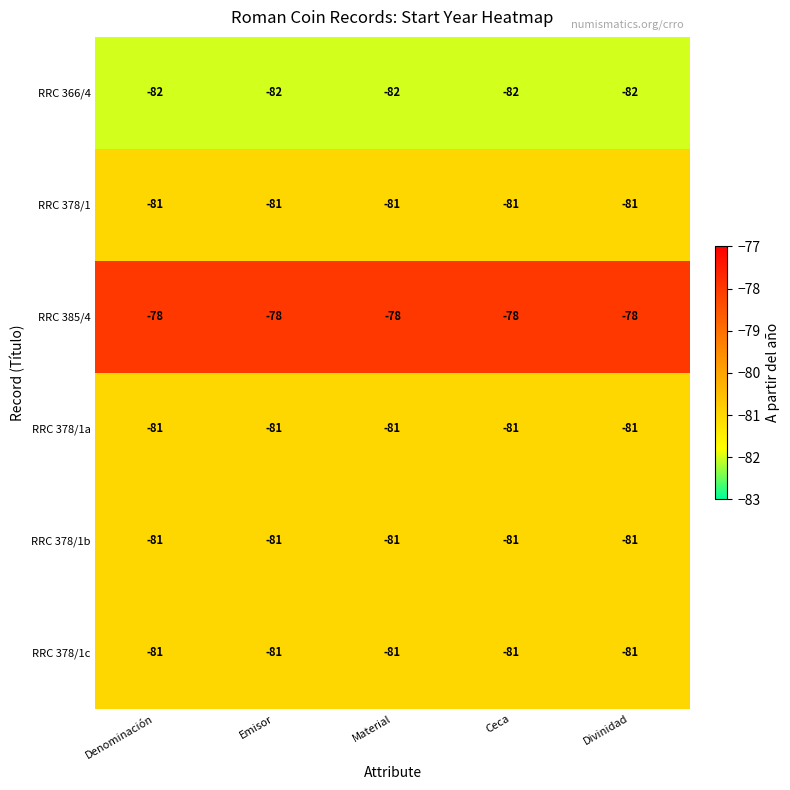

What is the total value across all series at Emisor?

-484